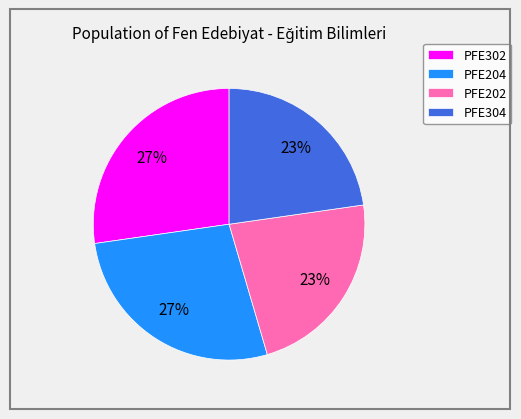

What percentage is the PFE302 slice, to the nearest percent?

27%